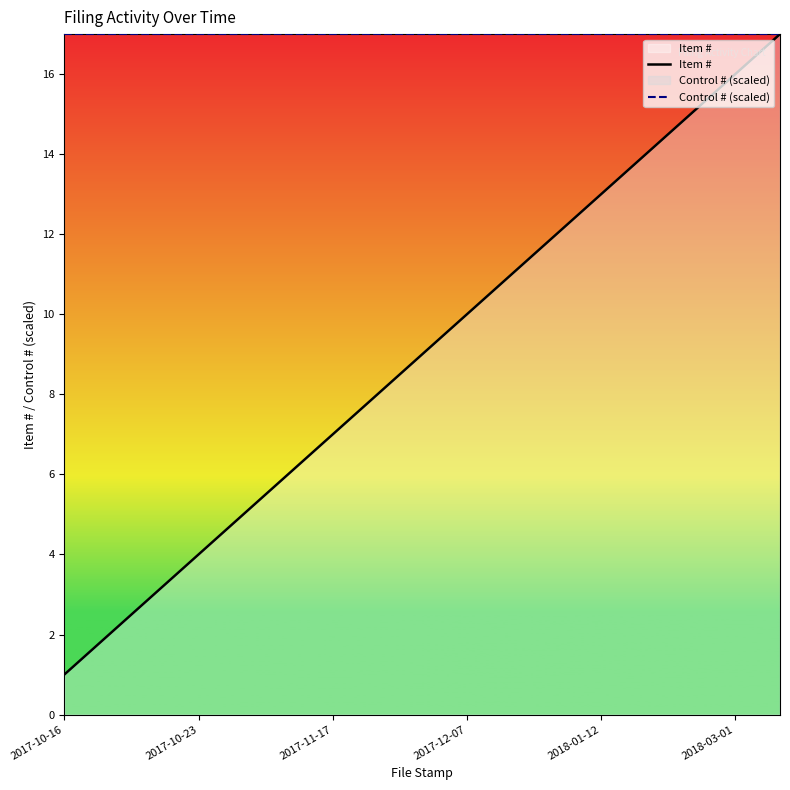

Reading left to right, extract all data points from this chart.

Item #: 1	2	3	4	5	6	7	8	9	10	11	12	13	14	15	16	17
Control # (scaled): 17	17	17	17	17	17	17	17	17	17	17	17	17	17	17	17	17